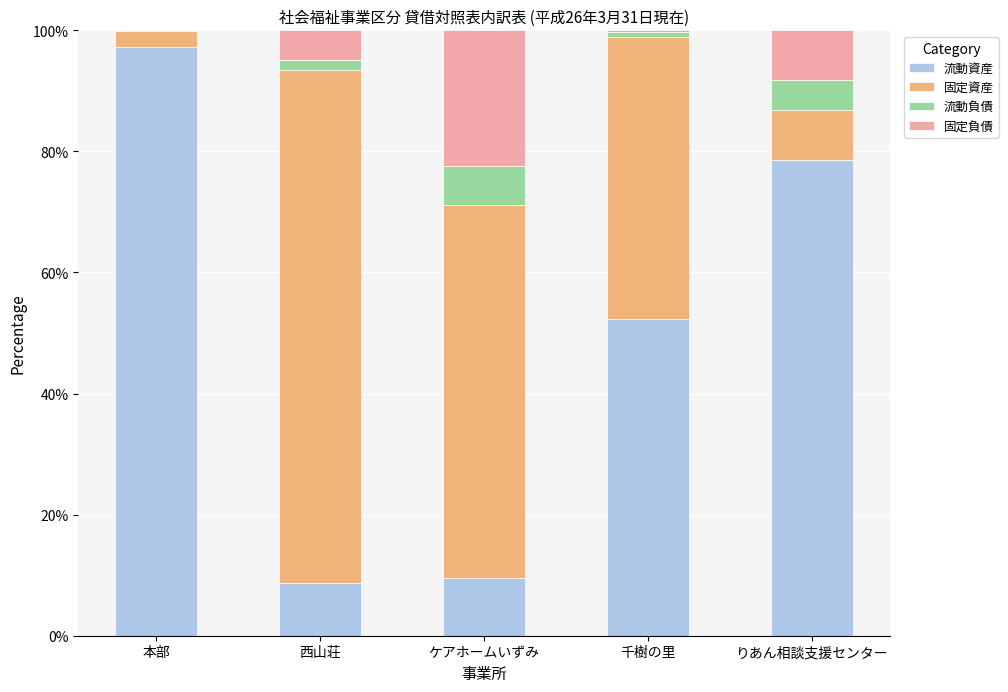

The value of 流動資産 at りあん相談支援センター is 141.1. True or false?

False